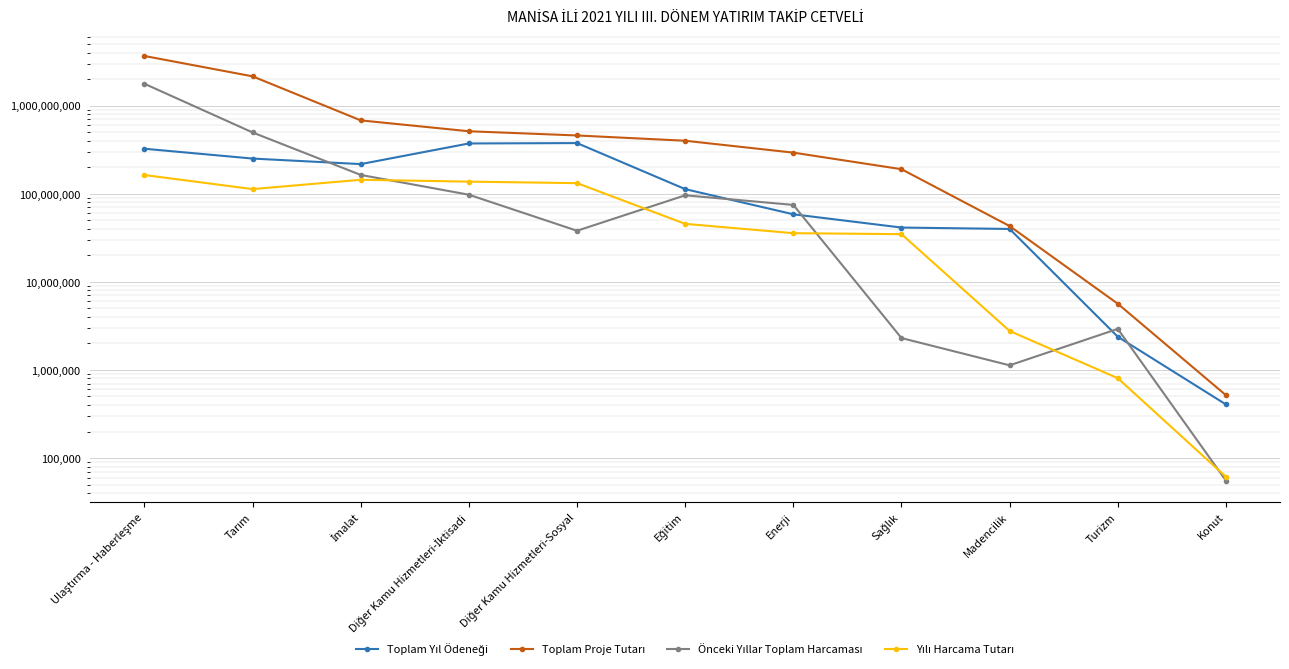

Between which two adjacent categories do Önceki Yıllar Toplam Harcaması and Toplam Yıl Ödeneği first intersect?

Tarım and İmalat